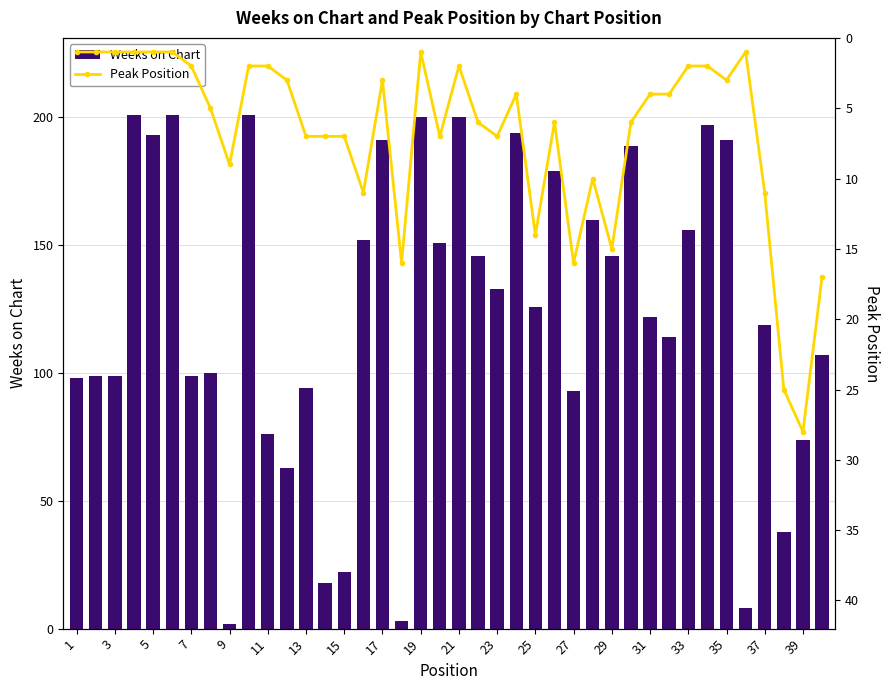

What is the difference between the maximum and minimum values in the Weeks on Chart series?

199